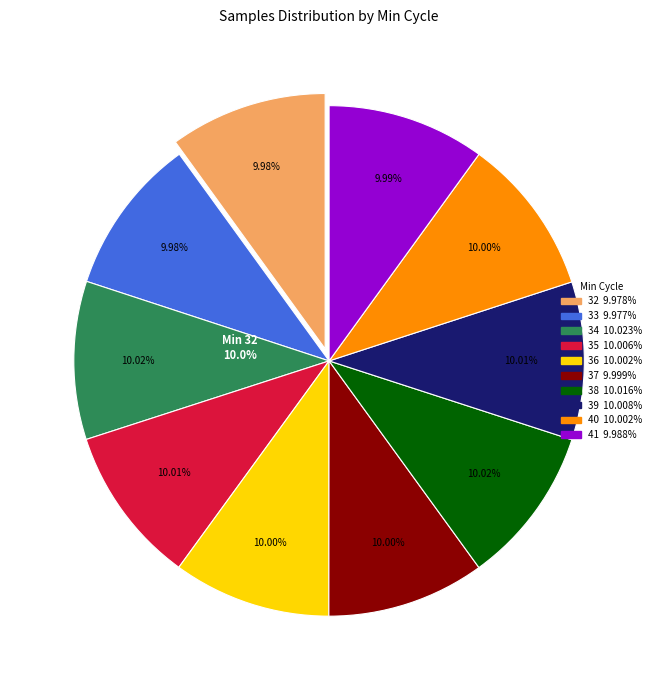

What is the smallest slice in the pie chart?

Min_cycle_33